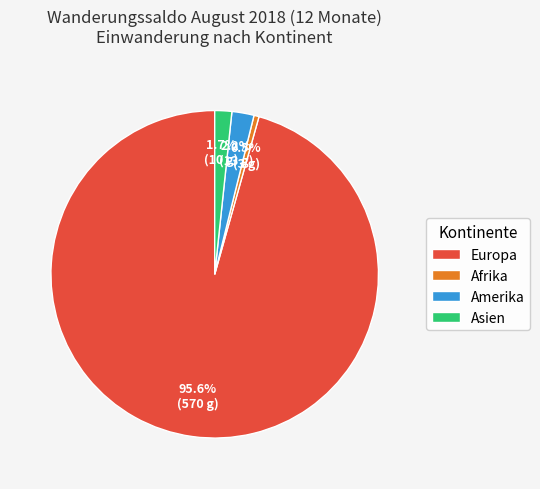

Which has a higher value, Asien or Afrika?

Asien